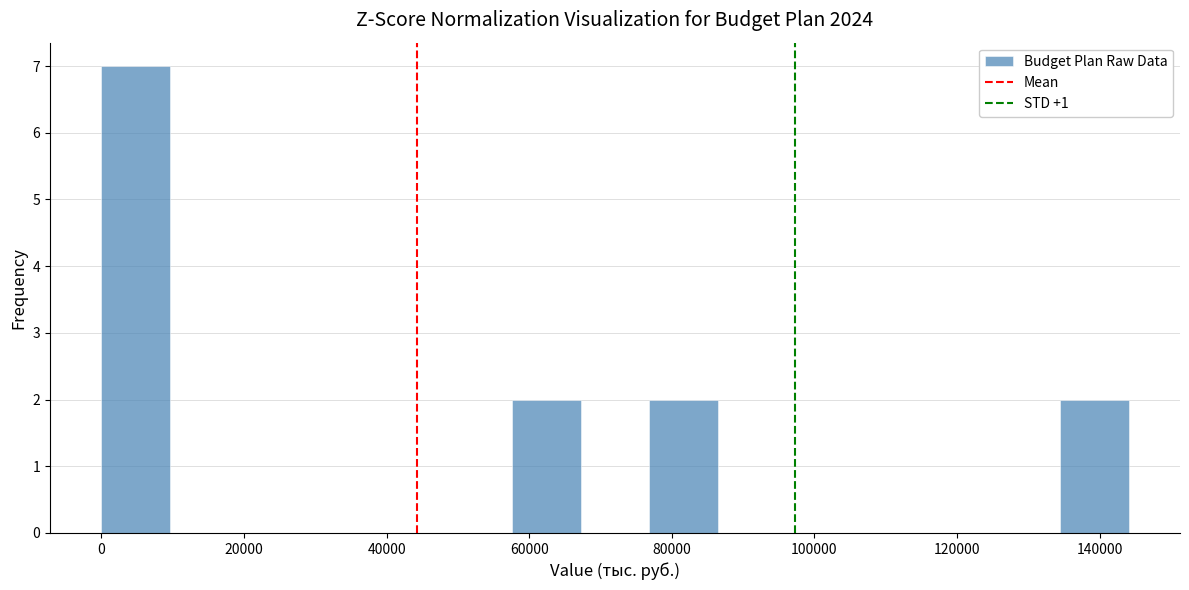

Which range on the x-axis has the tallest bar?

0 to 10000